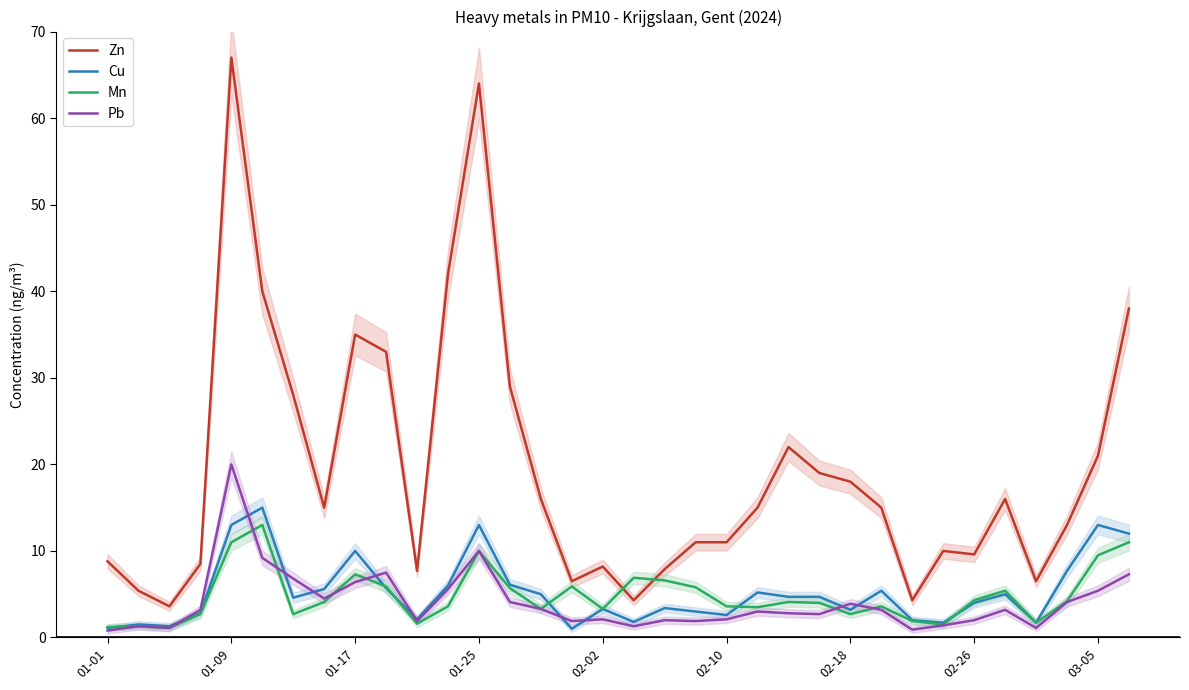

Which series has the widest spread of values?

Zn